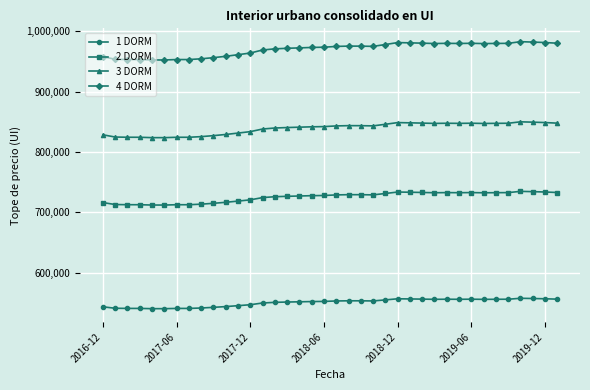

True or false: 4 DORM and 3 DORM intersect in this chart.

False